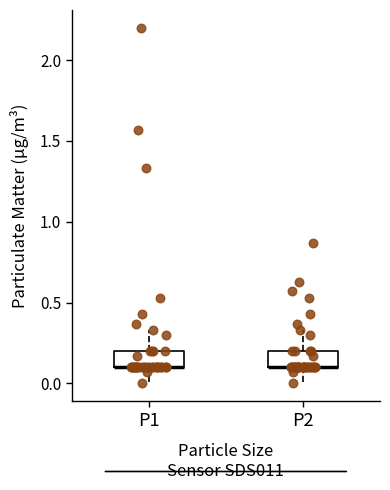

Where is the upper edge of the box for P2 on the y-axis? The values are not printed on the chart, so give them approximately, as read against the axis.

0.20